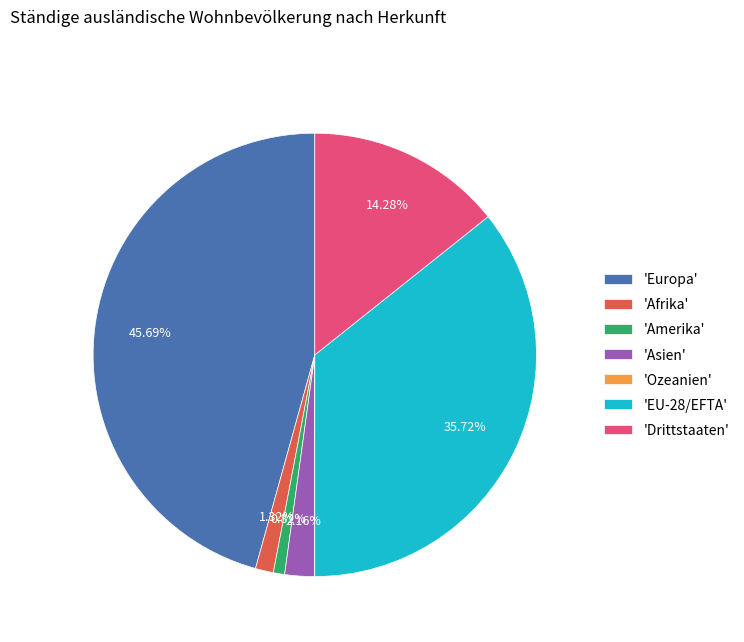

Which slice is the largest?

'Europa'